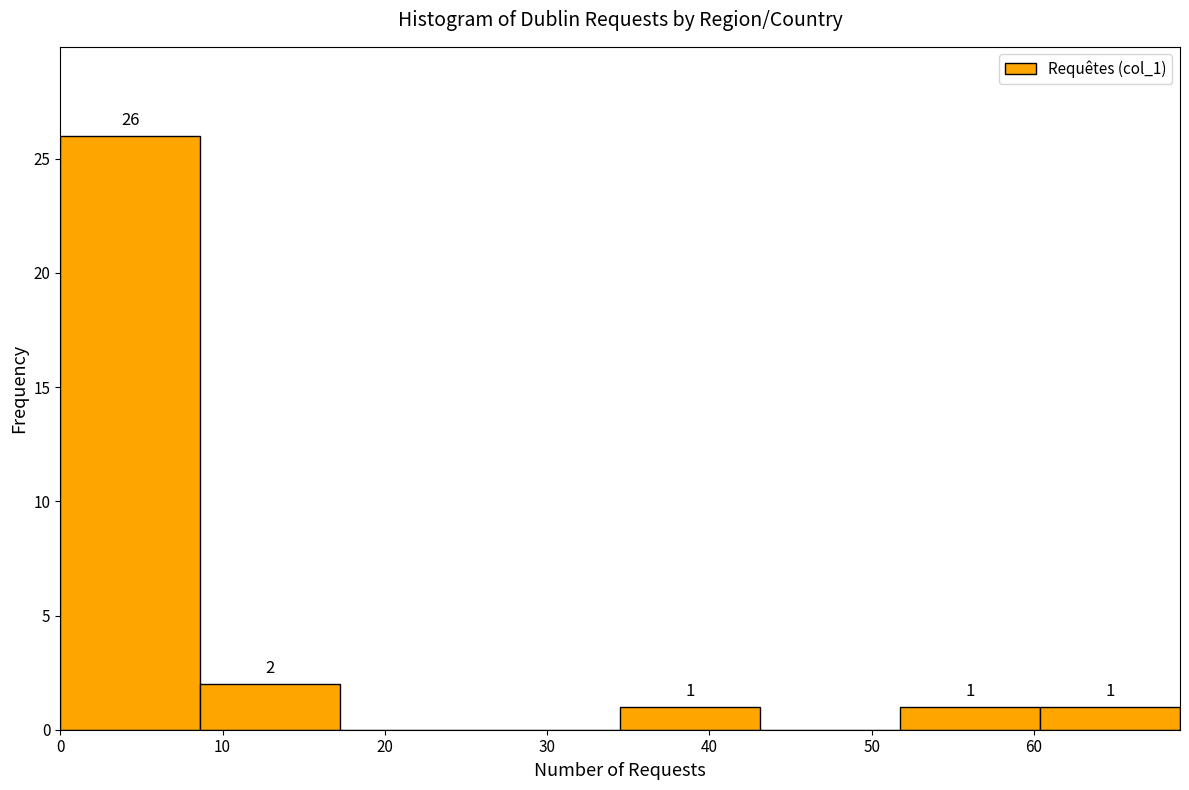

Over which range of the x-axis is the bar tallest?

0 to 9